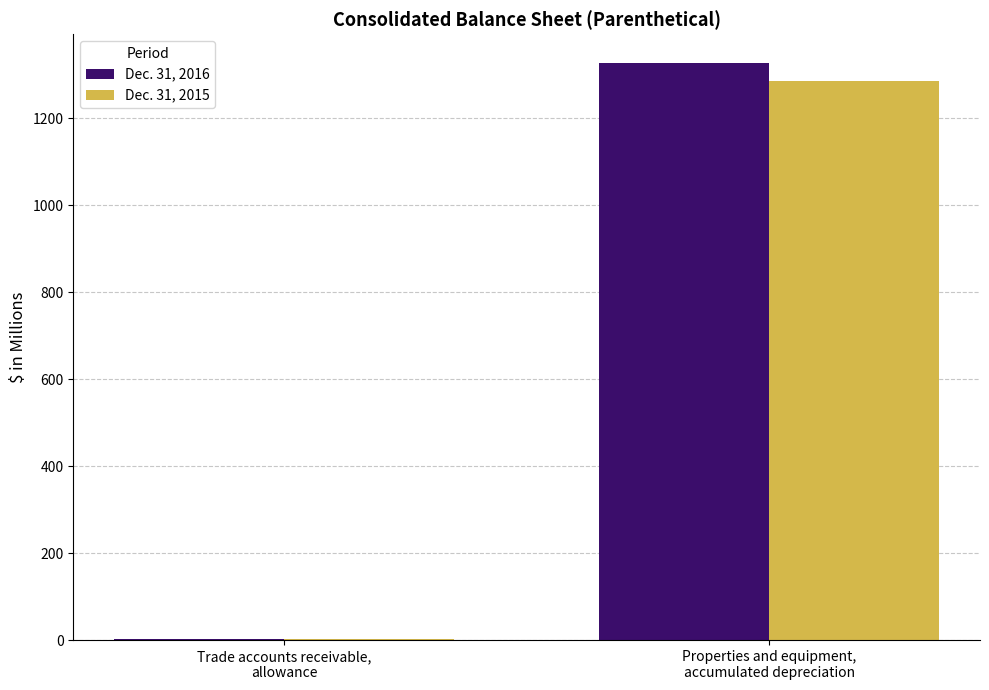

What is the sum of all Dec. 31, 2015 values?

1288.2